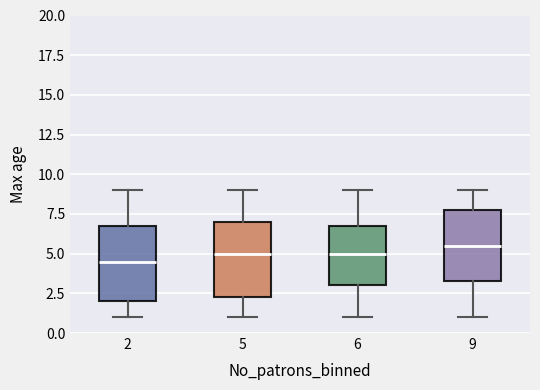

Where does the median line of the box at x = 9 sit on the y-axis? The values are not printed on the chart, so give them approximately, as read against the axis.

5.5